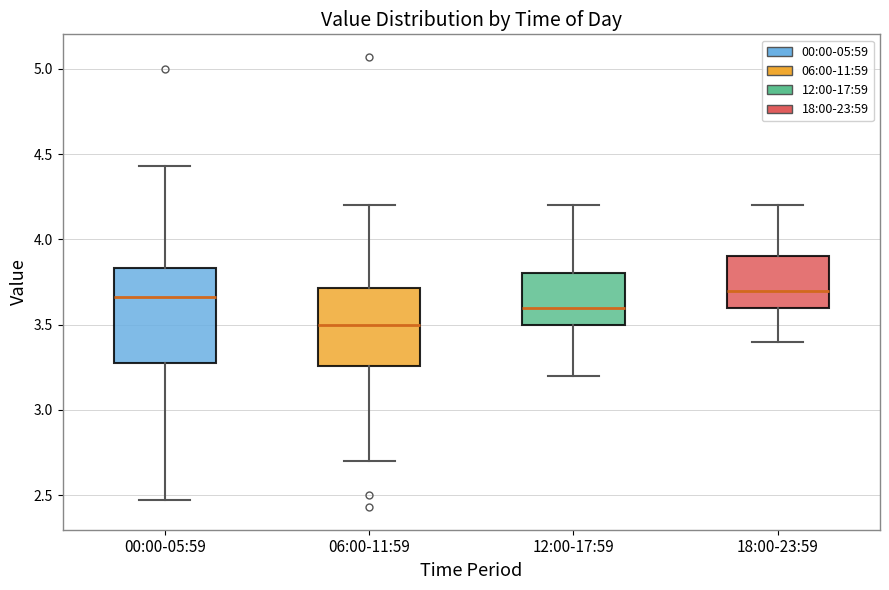

Where does the lower whisker of the box for 12:00-17:59 end on the y-axis? The values are not printed on the chart, so give them approximately, as read against the axis.

3.20